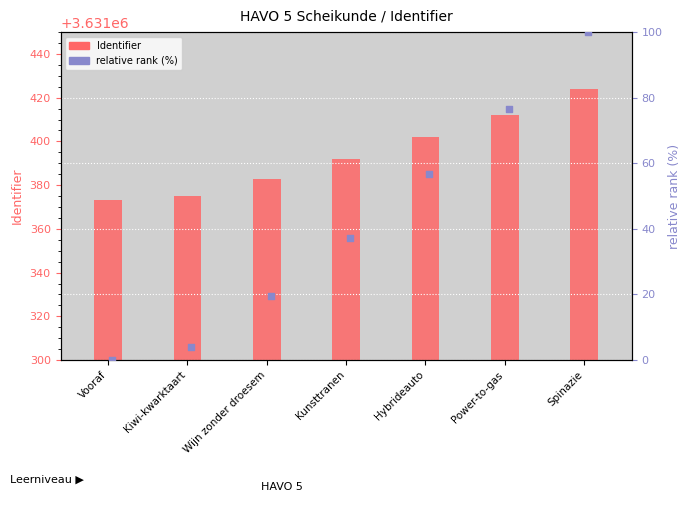

Which series has the largest Y range (max minus min)?

relative rank (%)